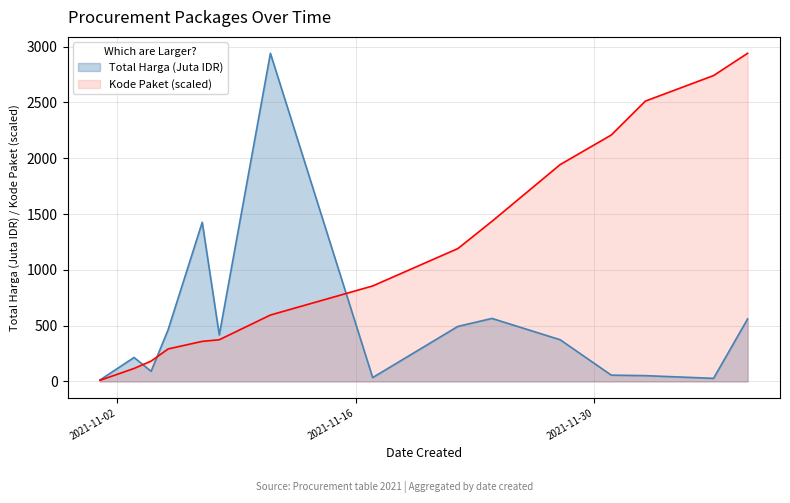

Where is the first local maximum for Total Harga (Juta)?

2021-11-03